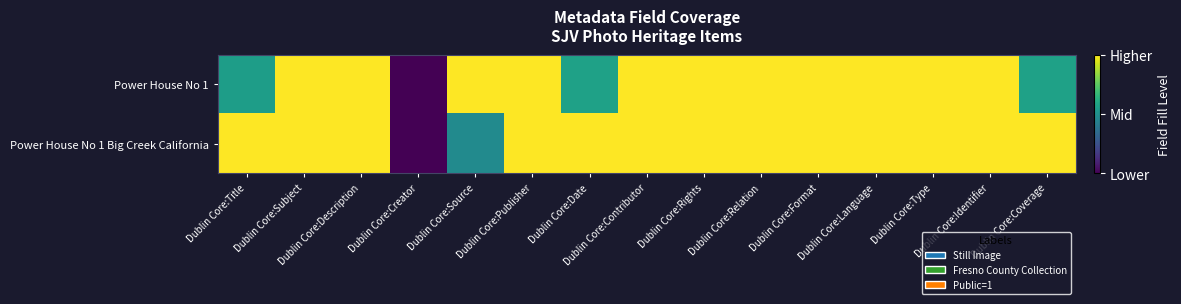

How many categories are shown in the chart?

15